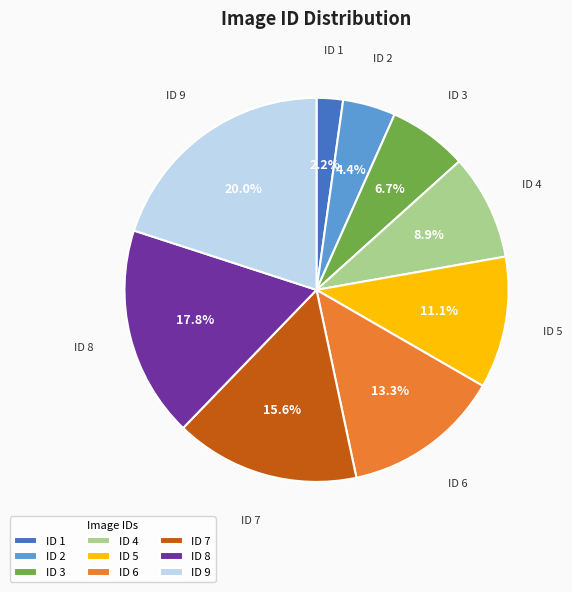

Count the number of slices in the pie.

9